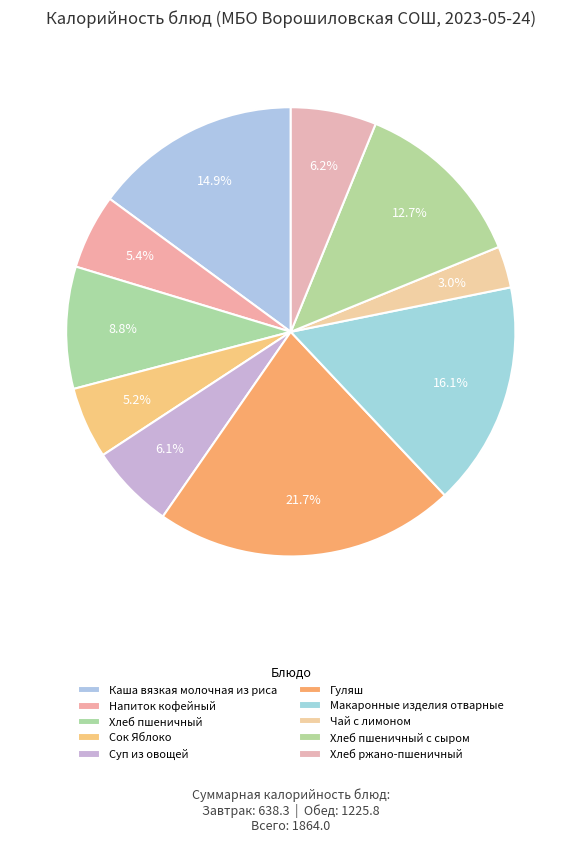

Do Гуляш and Суп из овощей together represent more than half of the pie?

No